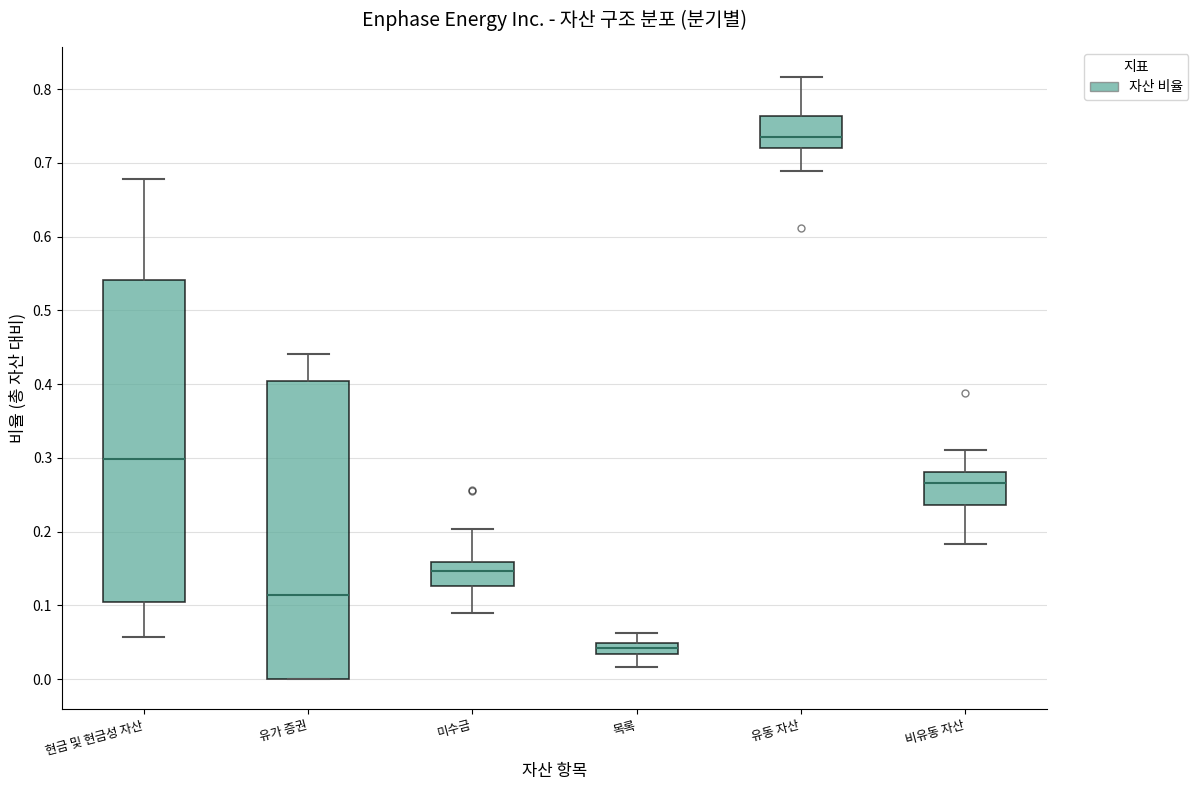

Which box's median line is the lowest?

목록